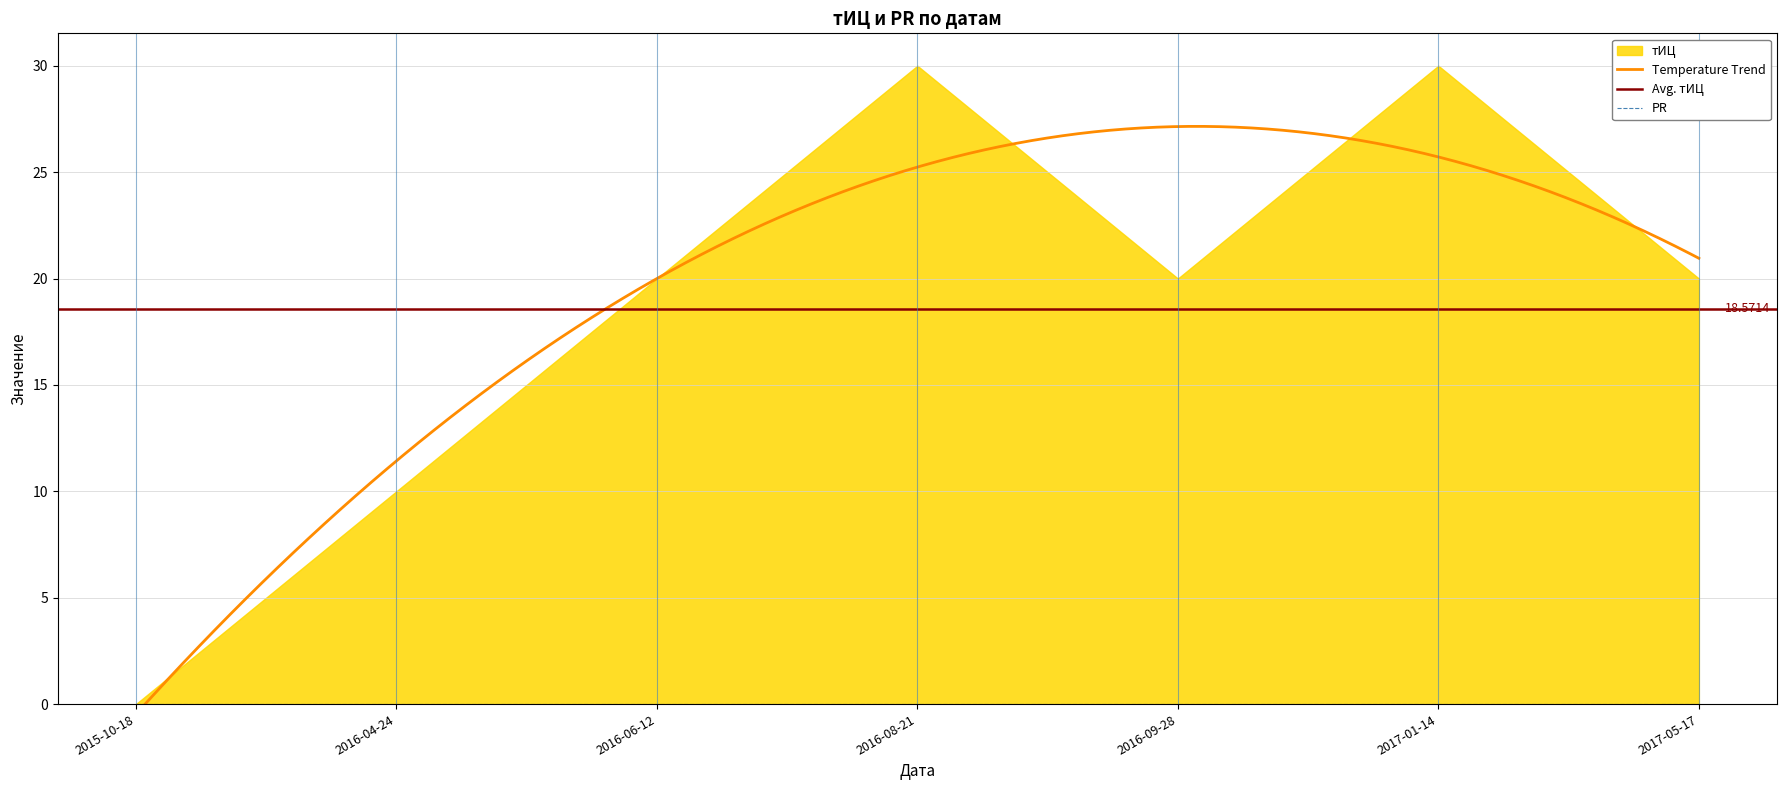

True or false: PR and тИЦ intersect in this chart.

False